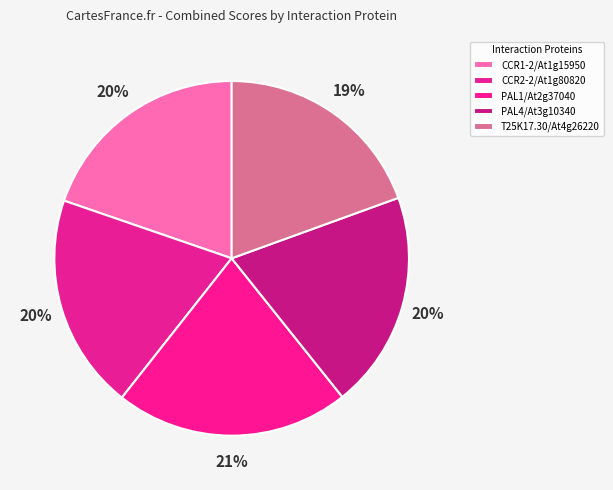

How many segments does this pie chart have?

5